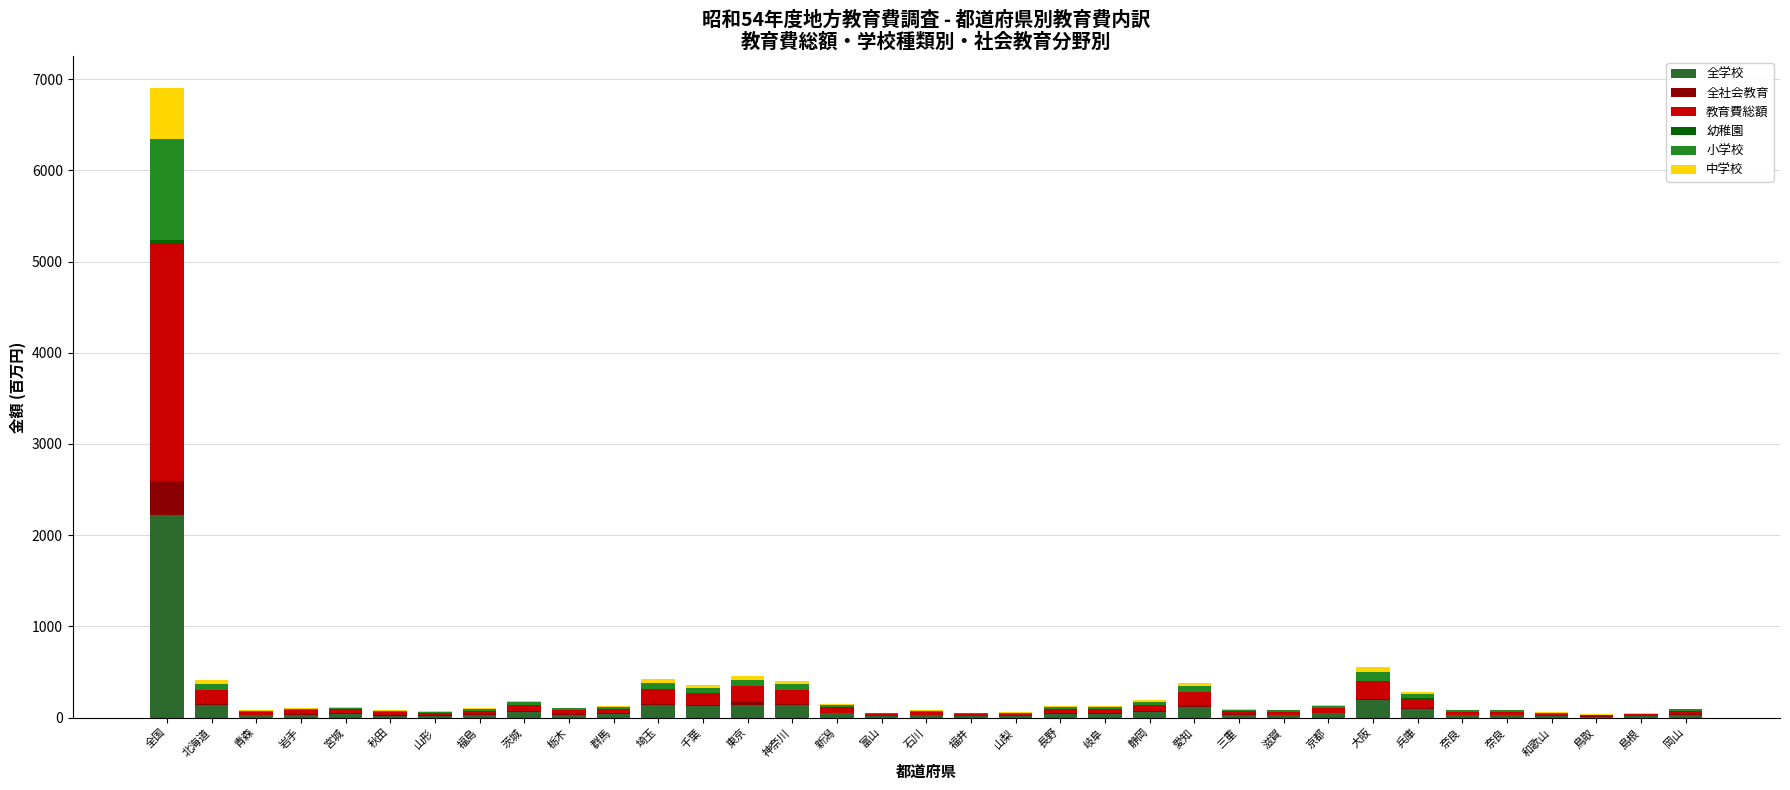

Are the bars grouped side by side (vs. stacked)?

No